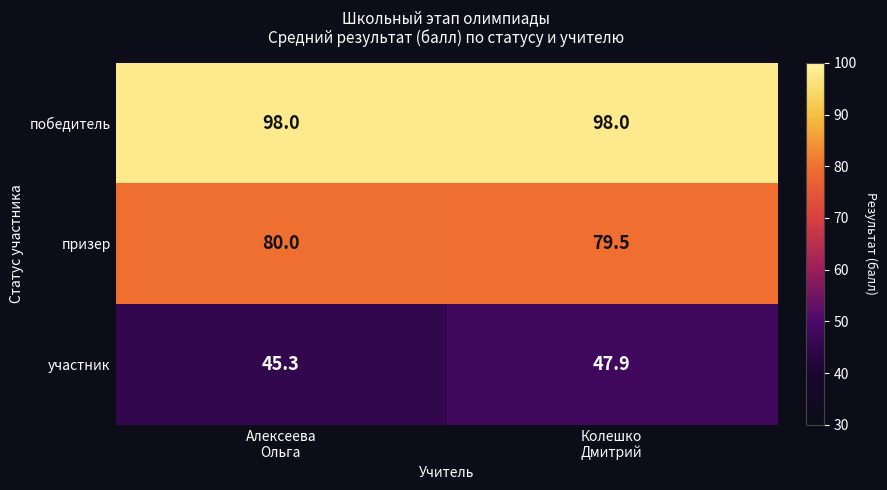

At Алексеева
Ольга, list the series in order from smallest to largest.

участник, призер, победитель